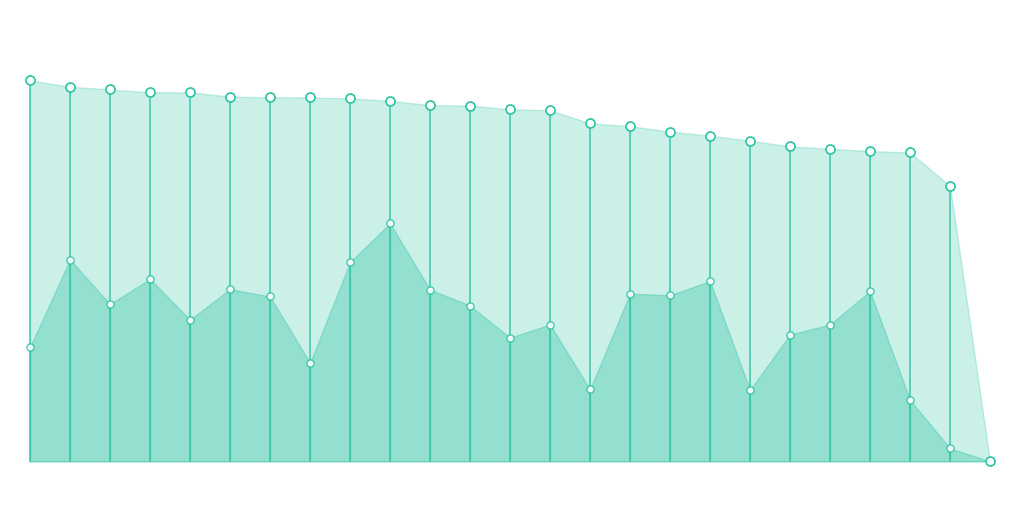

At how many categories does at least one series exceed 8?

24